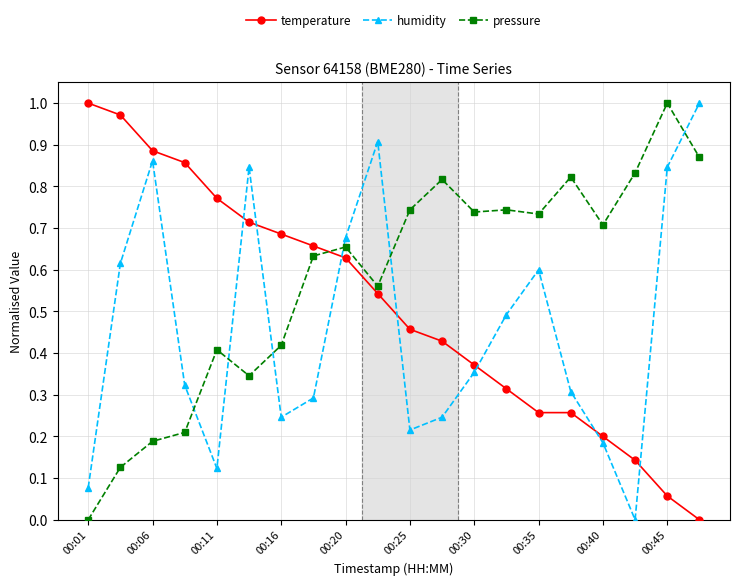

Which series has the largest total across all categories?

pressure